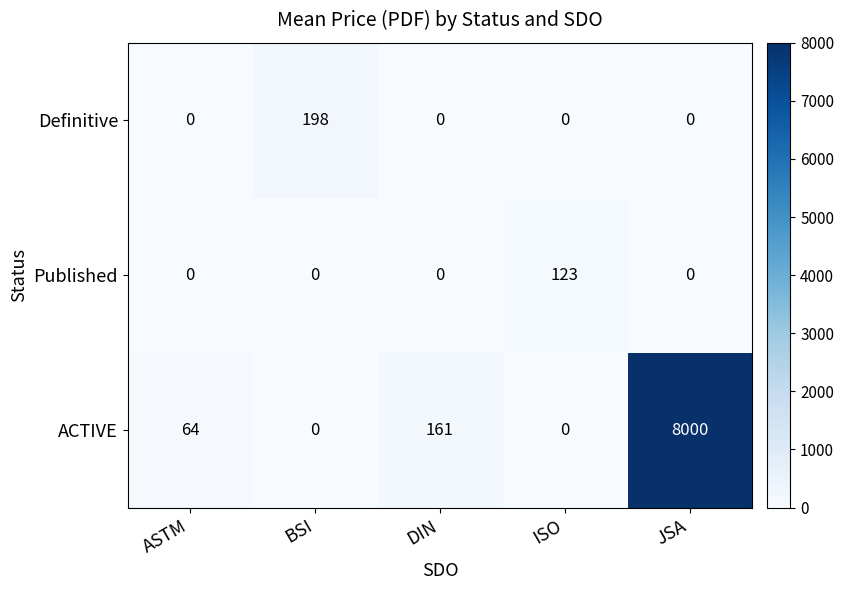

The value of Definitive at JSA is -123. True or false?

False